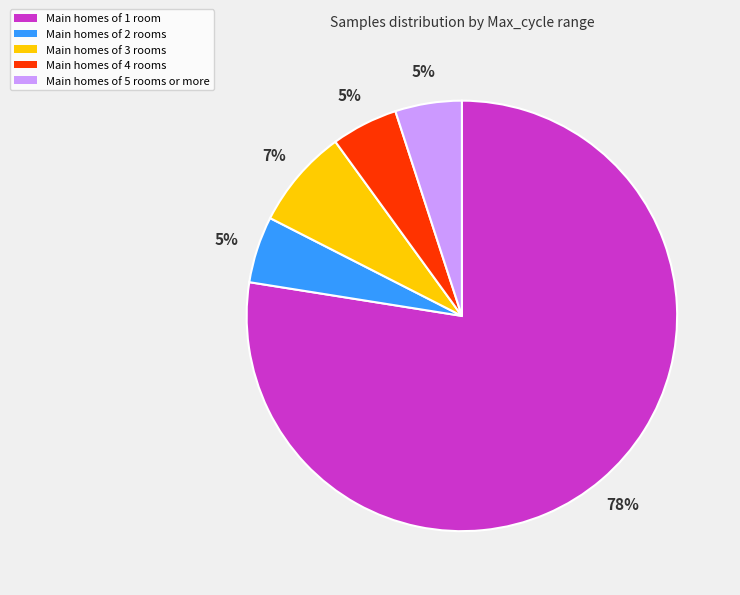

Approximately how many times larger is the value at Main homes of 5 rooms or more compared to Main homes of 2 rooms?

1.0